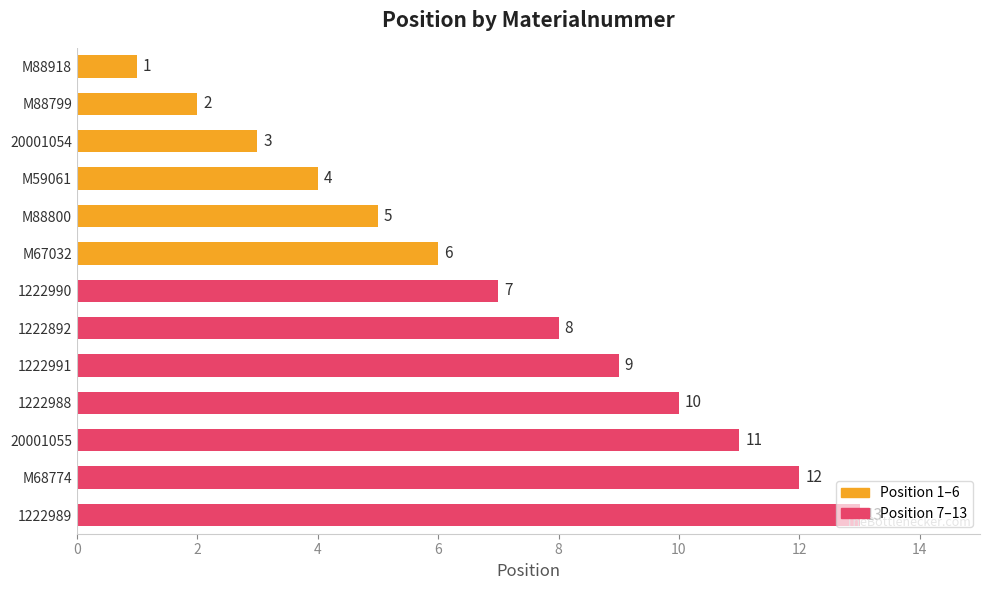

What is the change in value from M67032 to 1222988?

+4